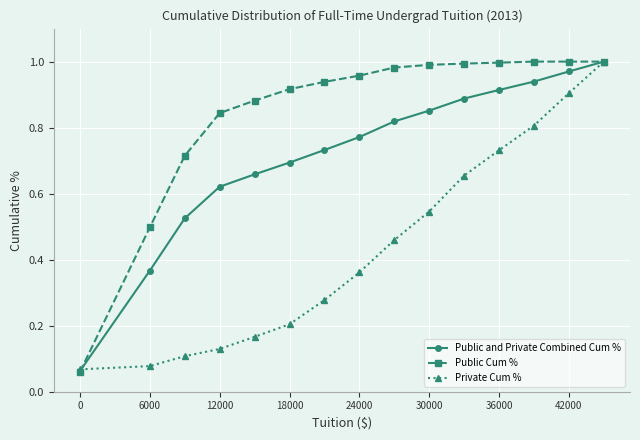

List the series in order of their overall mean, highest first.

Public Cum %, Public and Private Combined Cum %, Private Cum %